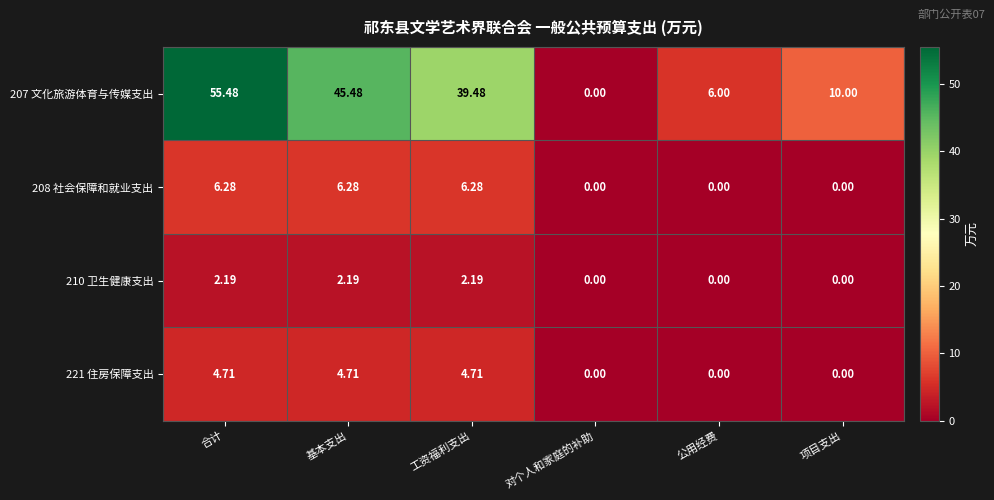

What is the spread (max minus min) of values at 合计?

53.3